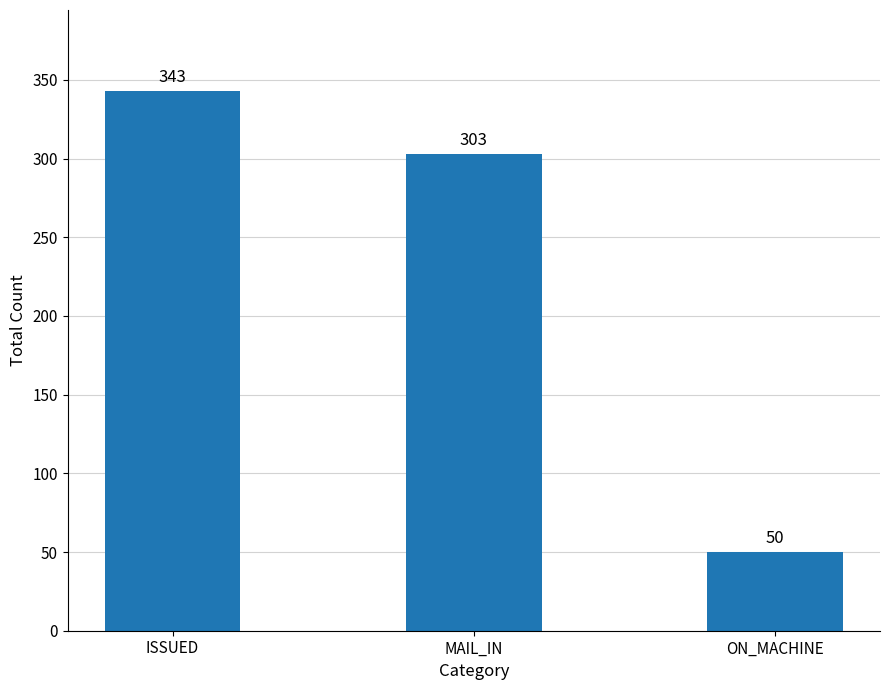

Between ON_MACHINE and MAIL_IN, which is larger?

MAIL_IN